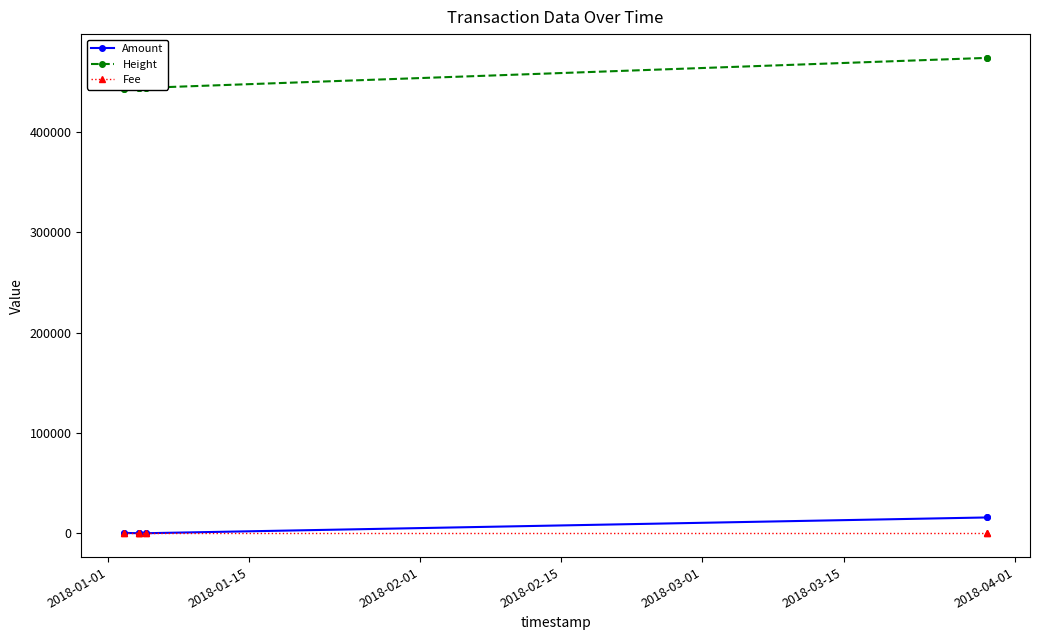

What is the maximum value for Amount?

15802